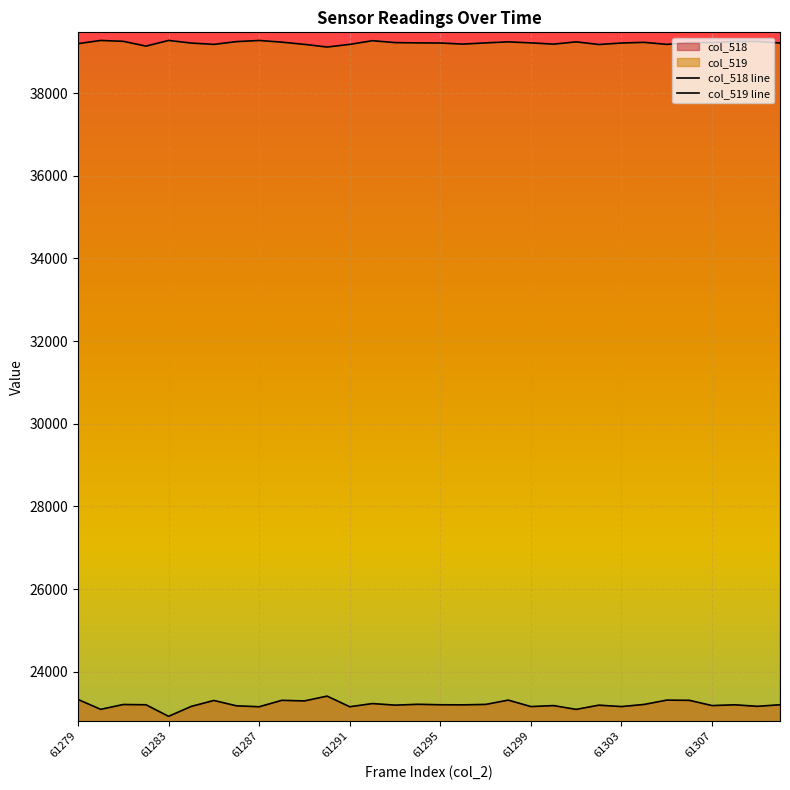

What is the total value across all series at 13?

62500